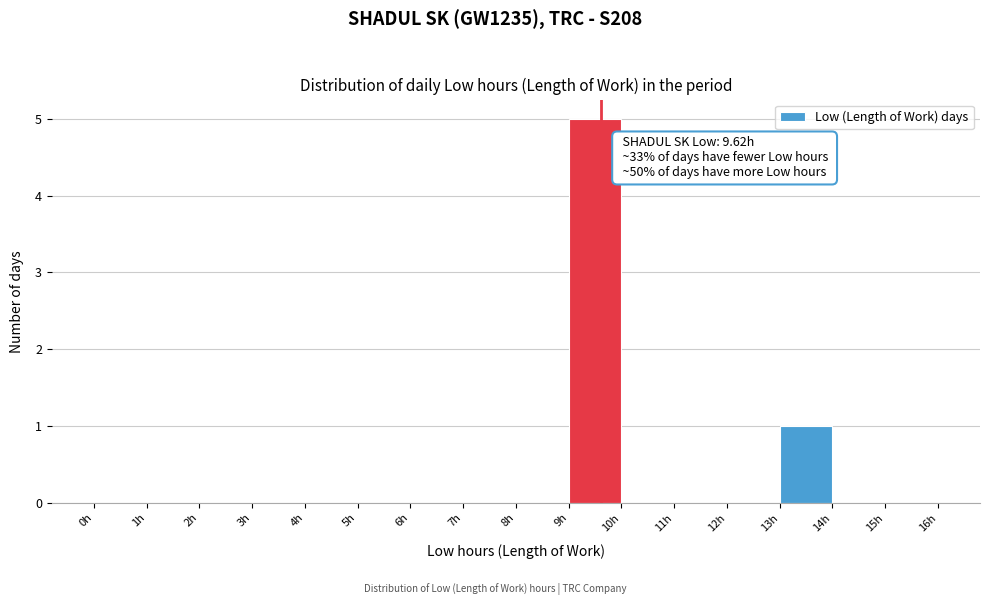

Which range on the x-axis has the tallest bar?

9 to 10